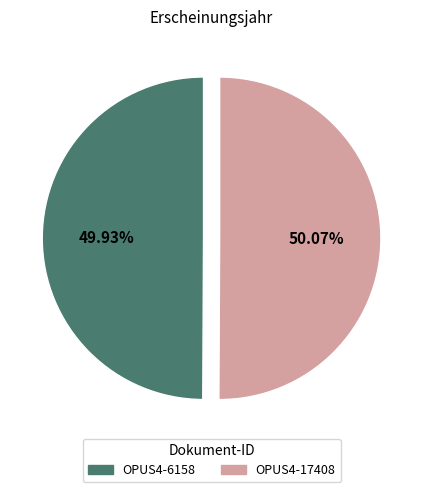

What percentage do OPUS4-6158 and OPUS4-17408 together represent?

100.0%